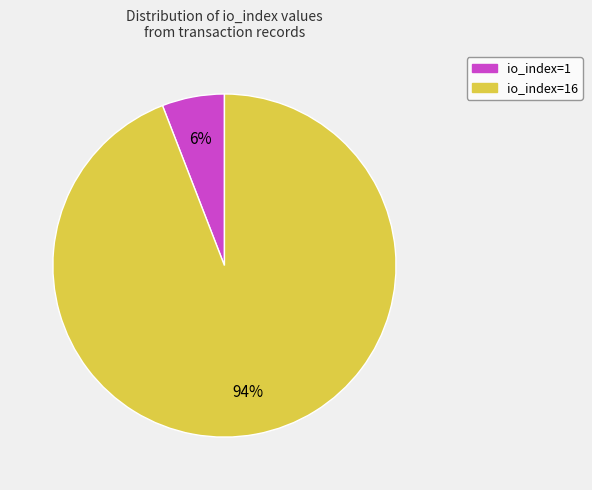

Is there any slice that represents more than half of the pie?

Yes